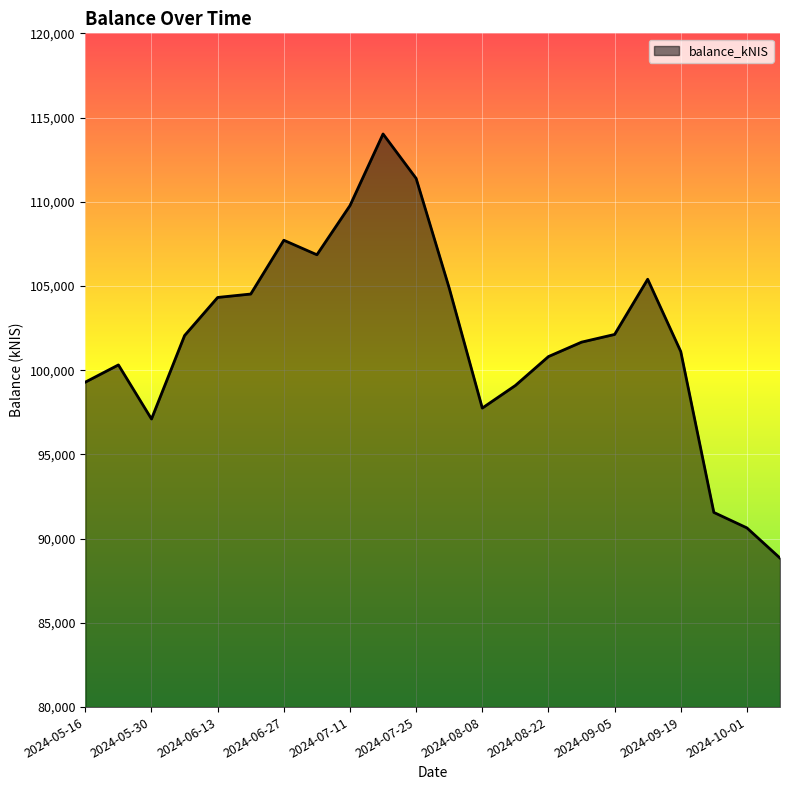

What is the smallest value displayed?

88847.6